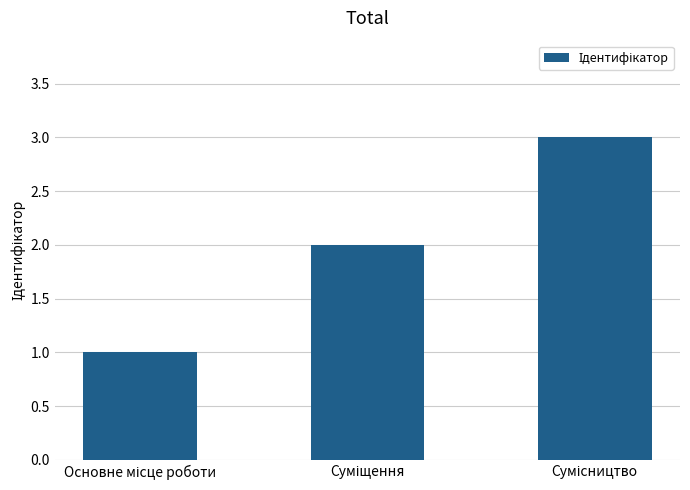

What is the sum of all values?

6